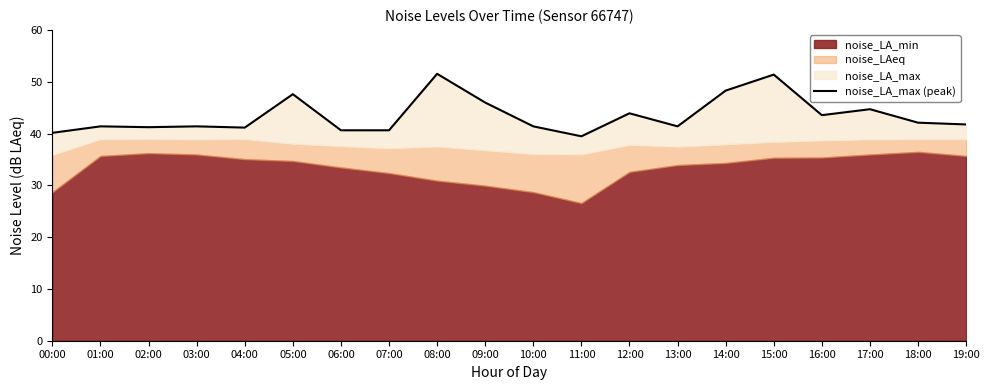

What is the maximum value shown in the chart?

51.5